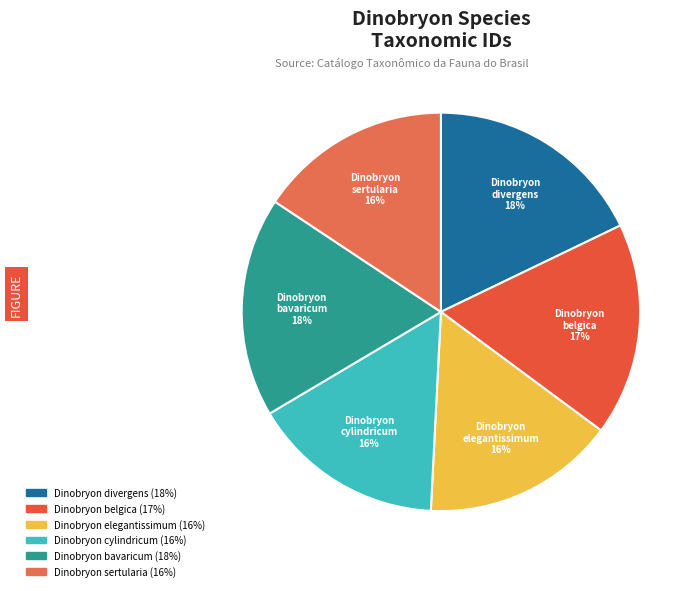

True or false: Dinobryon cylindricum accounts for 2% of the total.

False